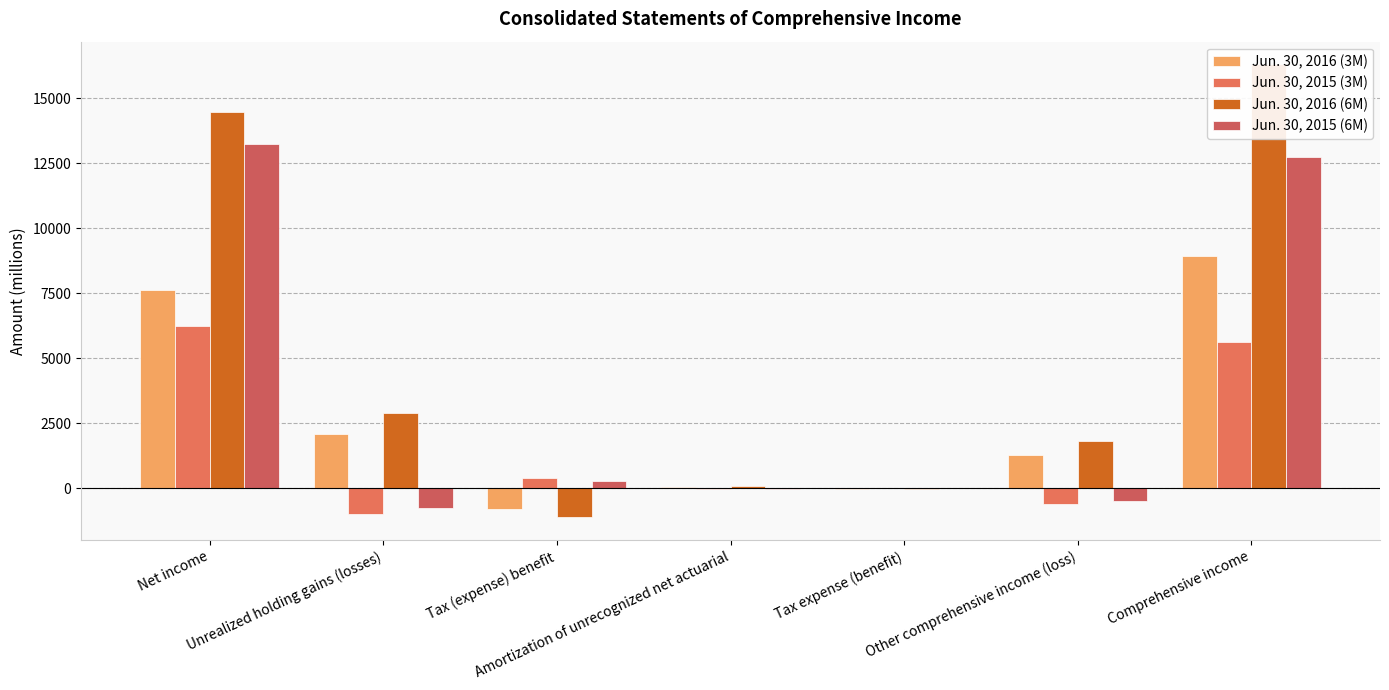

Which category has the highest value across all series?

Comprehensive income